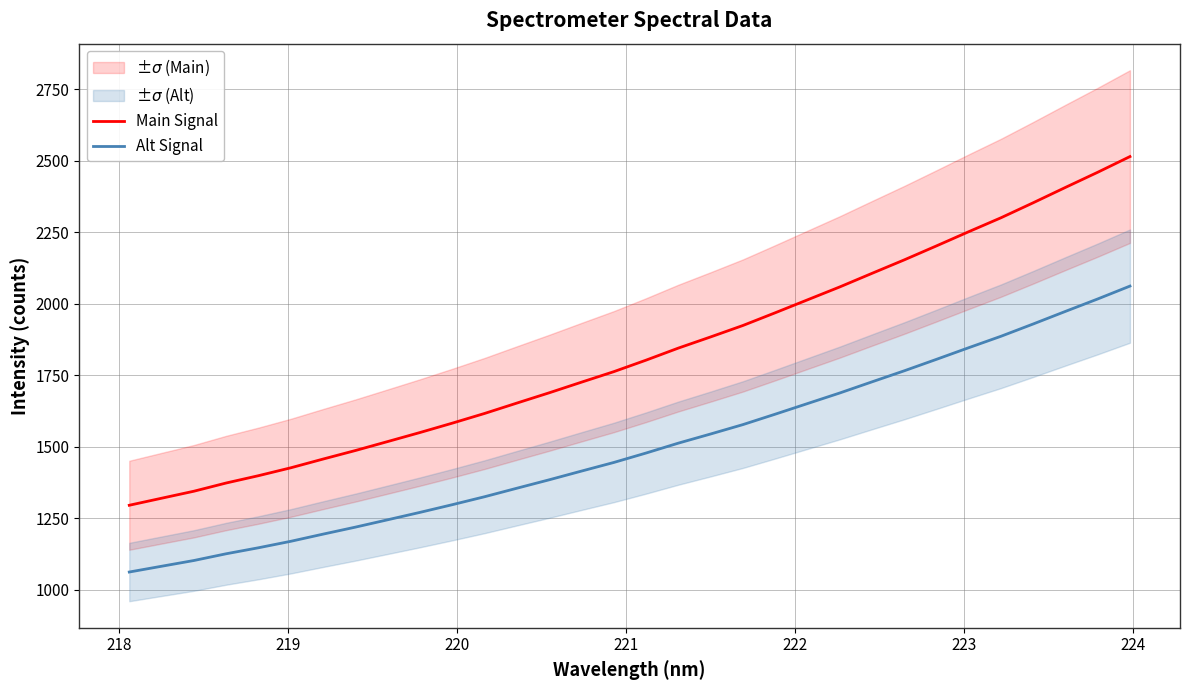

True or false: Main Signal and Alt Signal cross at least once.

False